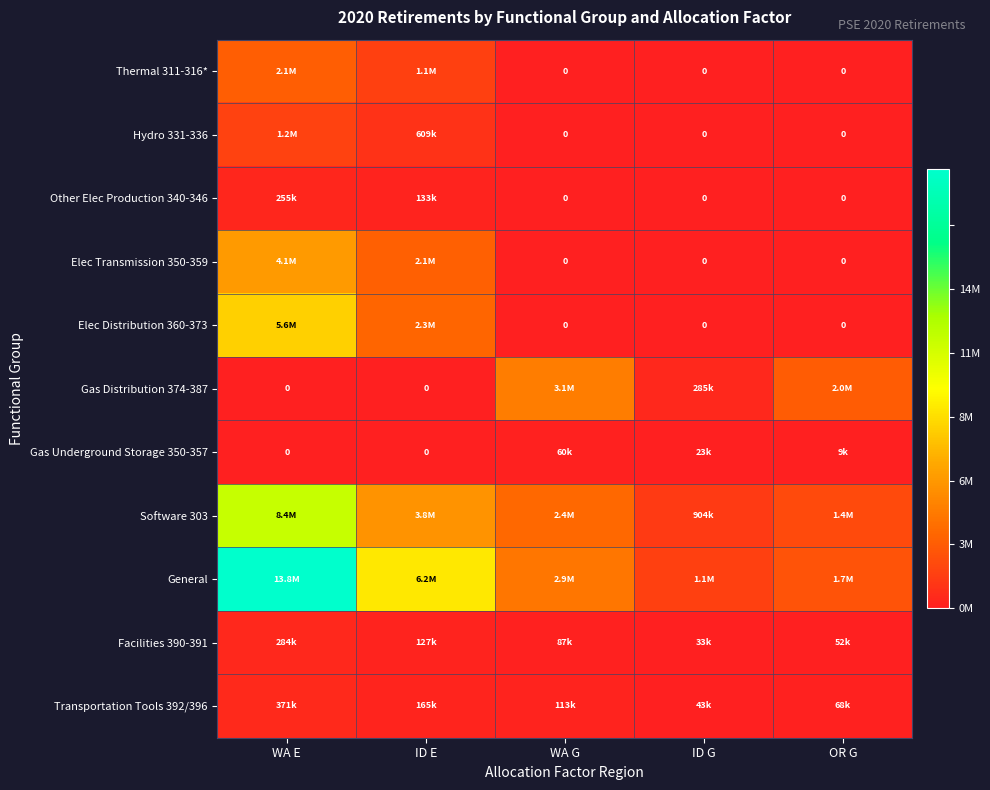

Is it true that Elec Distribution 360-373 equals -3517853.6 at WA G?

False